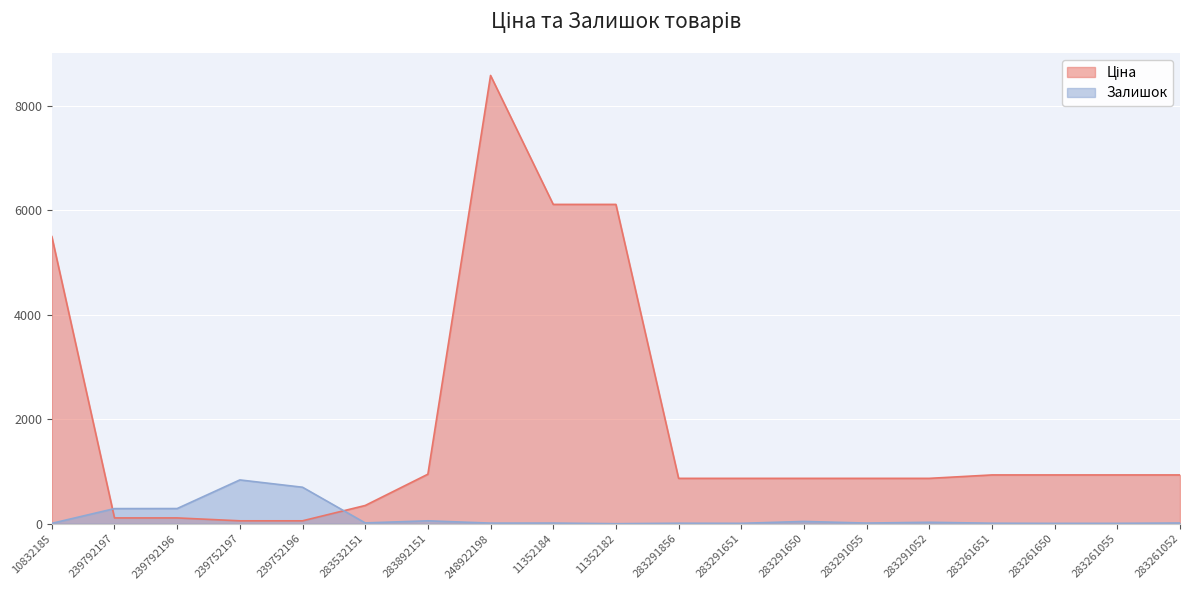

What is the difference between the highest and lowest values at 283261052?

920.5